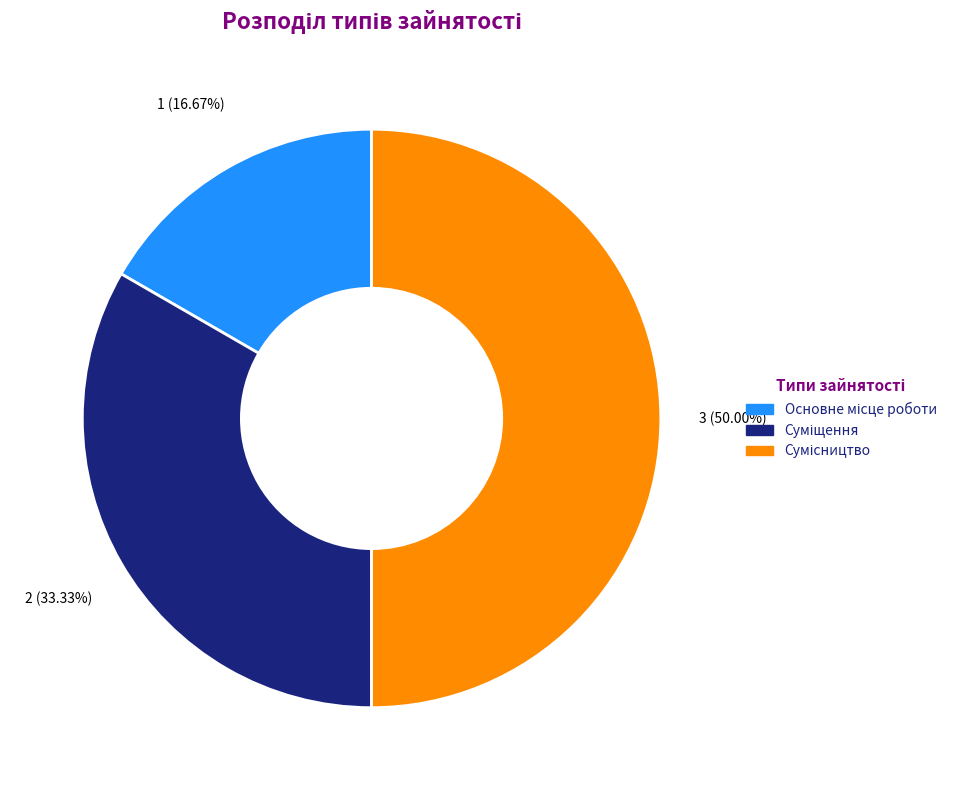

Rank the categories by value from lowest to highest.

Основне місце роботи, Суміщення, Сумісництво